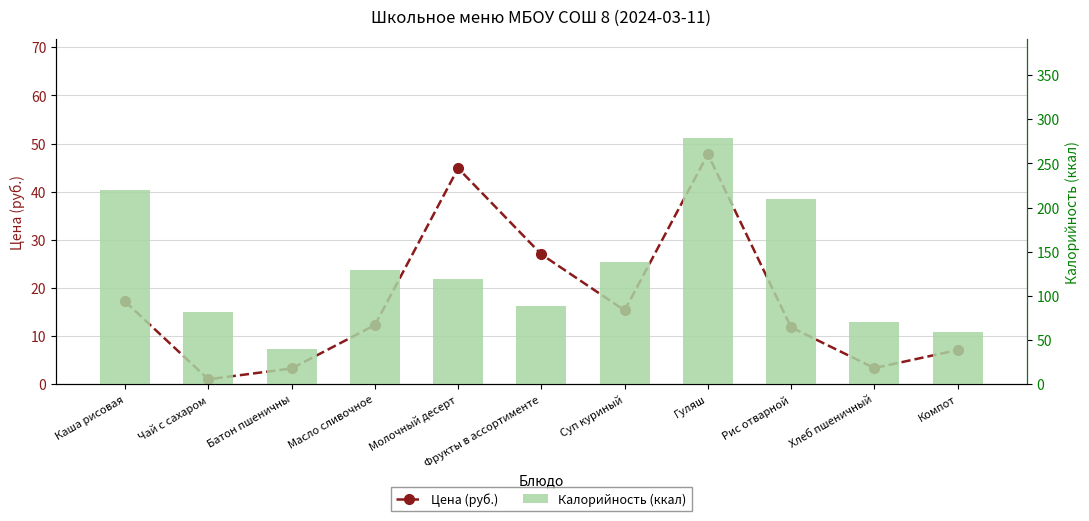

Are the bars grouped side by side (vs. stacked)?

Yes